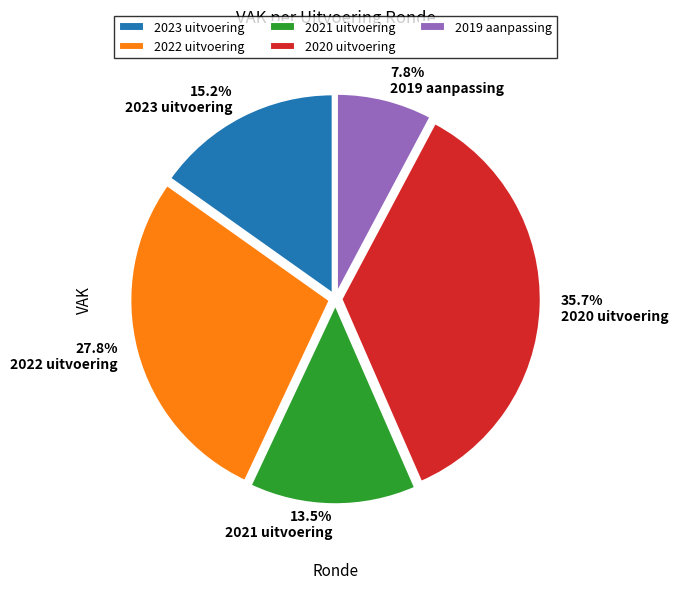

Is there any slice that represents more than half of the pie?

No